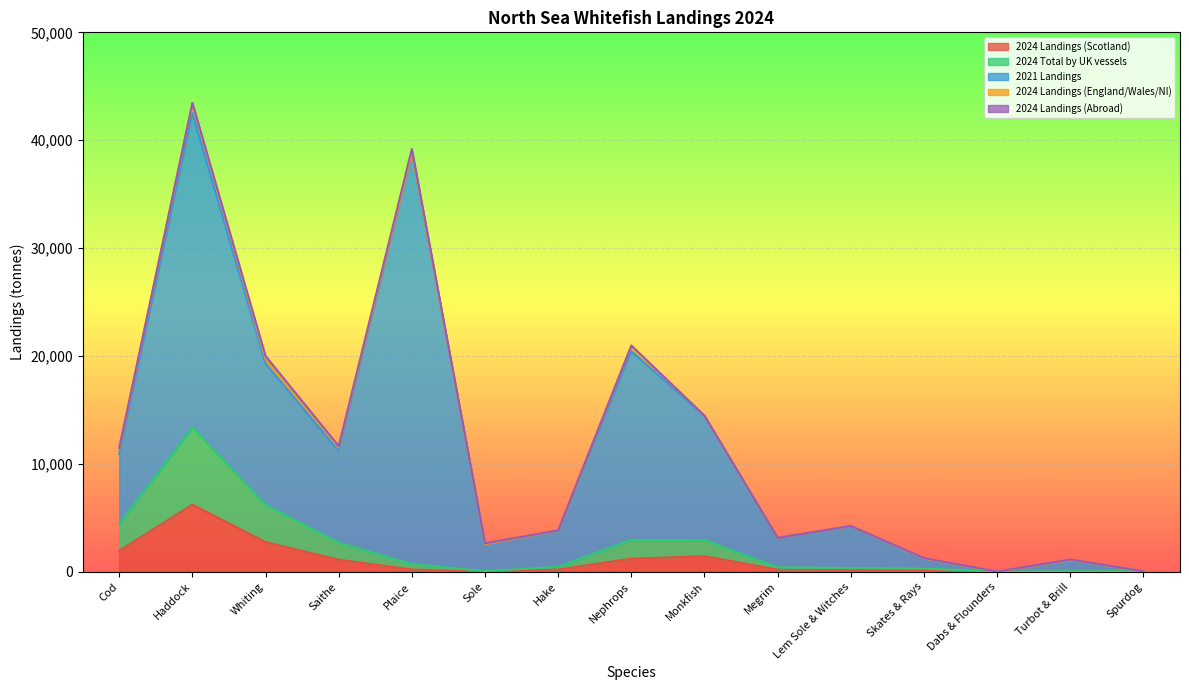

Count the number of categories in the chart.

15